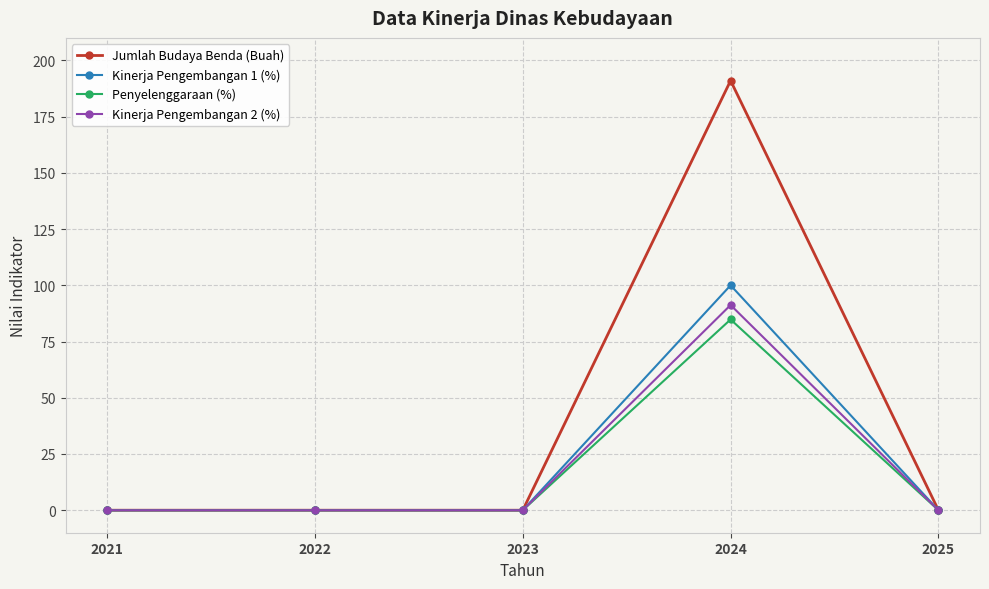

At which category is the sum across all series the highest?

2024